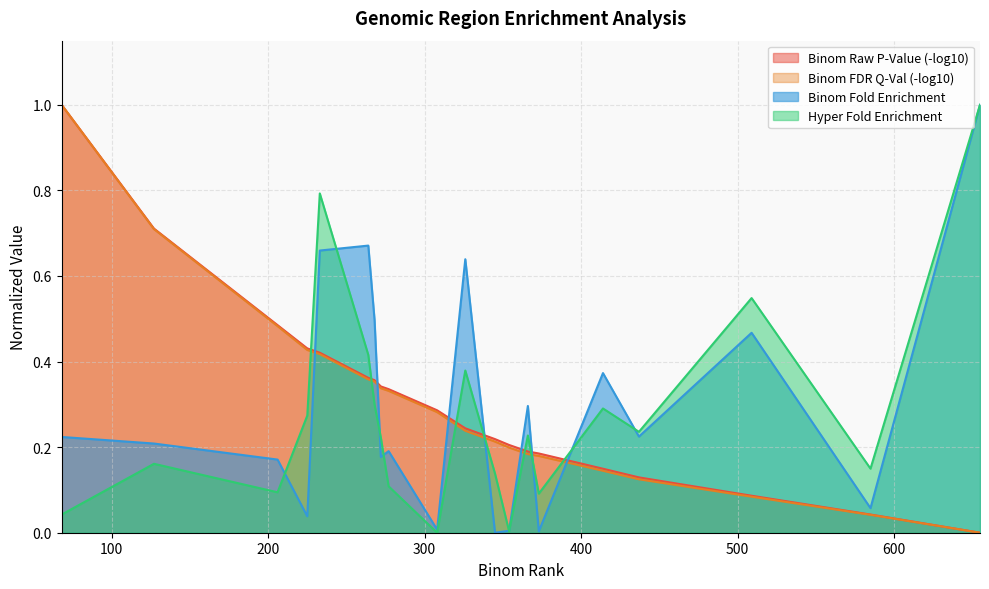

How many lines are shown in the chart?

4